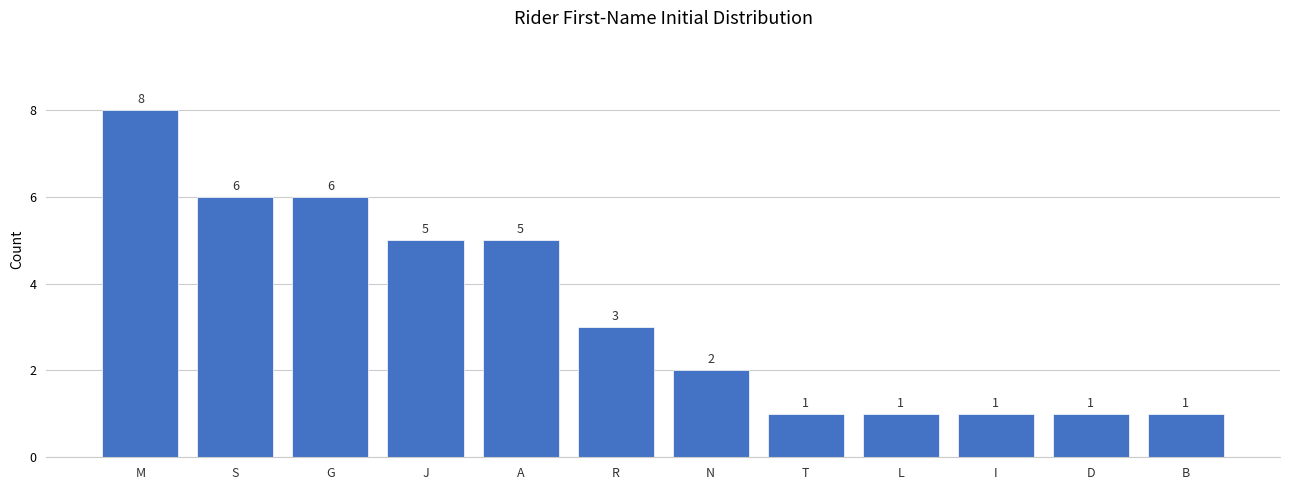

Reading left to right, extract all data points from this chart.

M=8	S=6	G=6	J=5	A=5	R=3	N=2	T=1	L=1	I=1	D=1	B=1